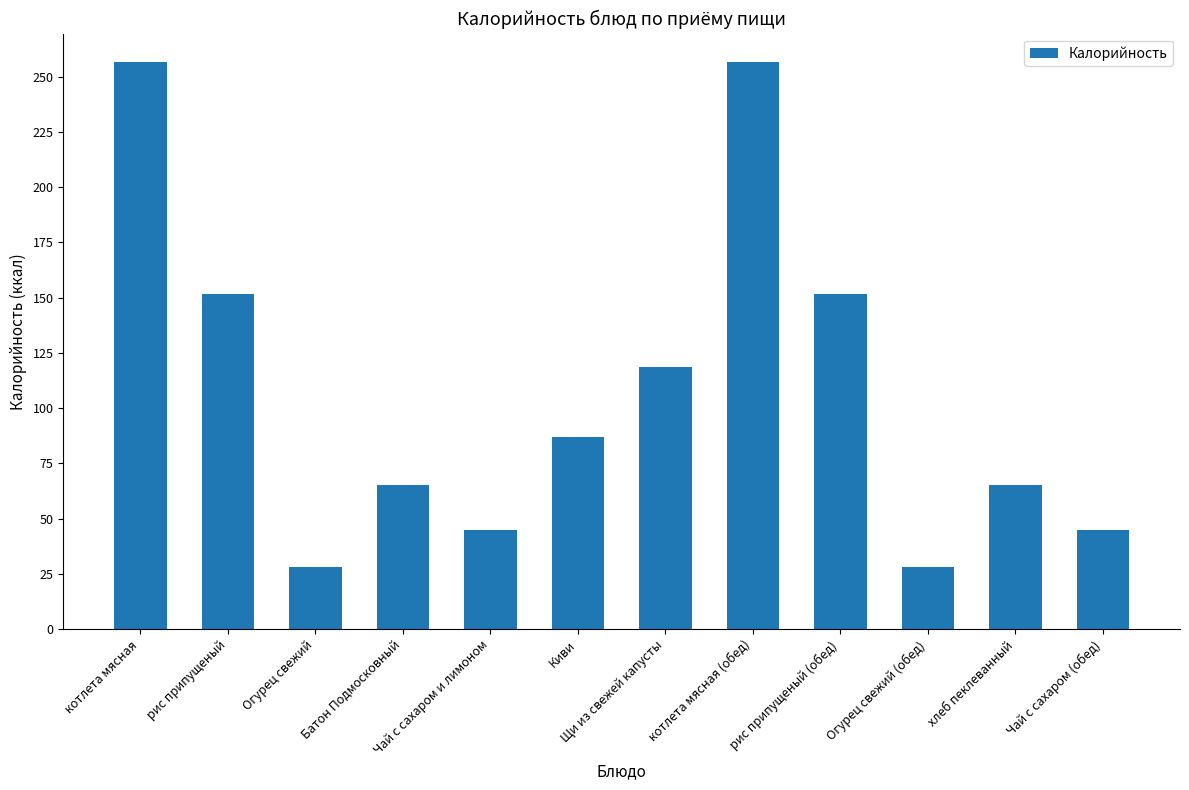

What is the difference between the maximum and second lowest values?

228.6